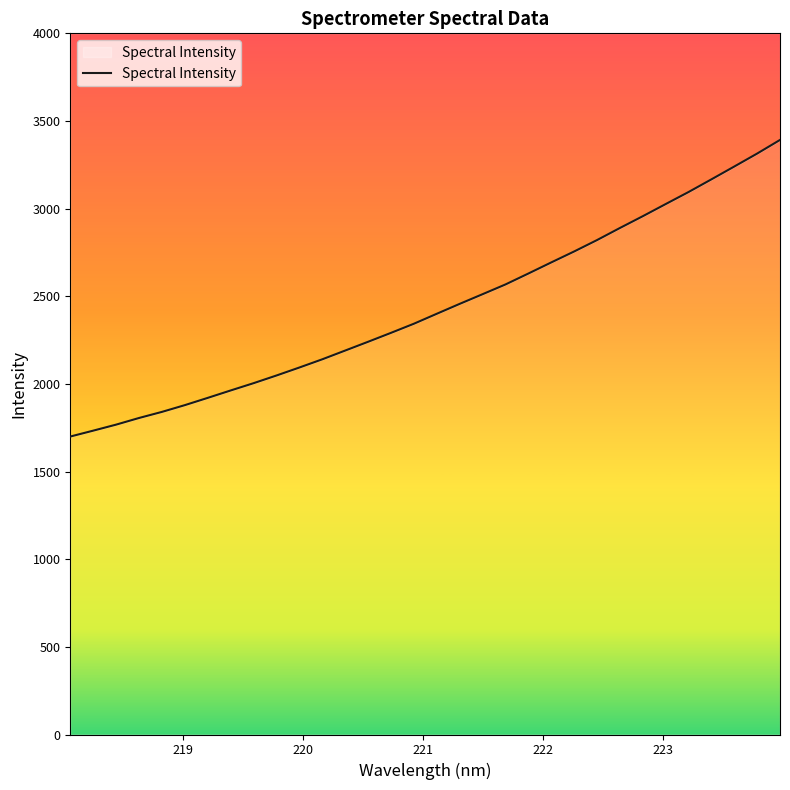

What is the value of the 6th point from the left?

1879.0